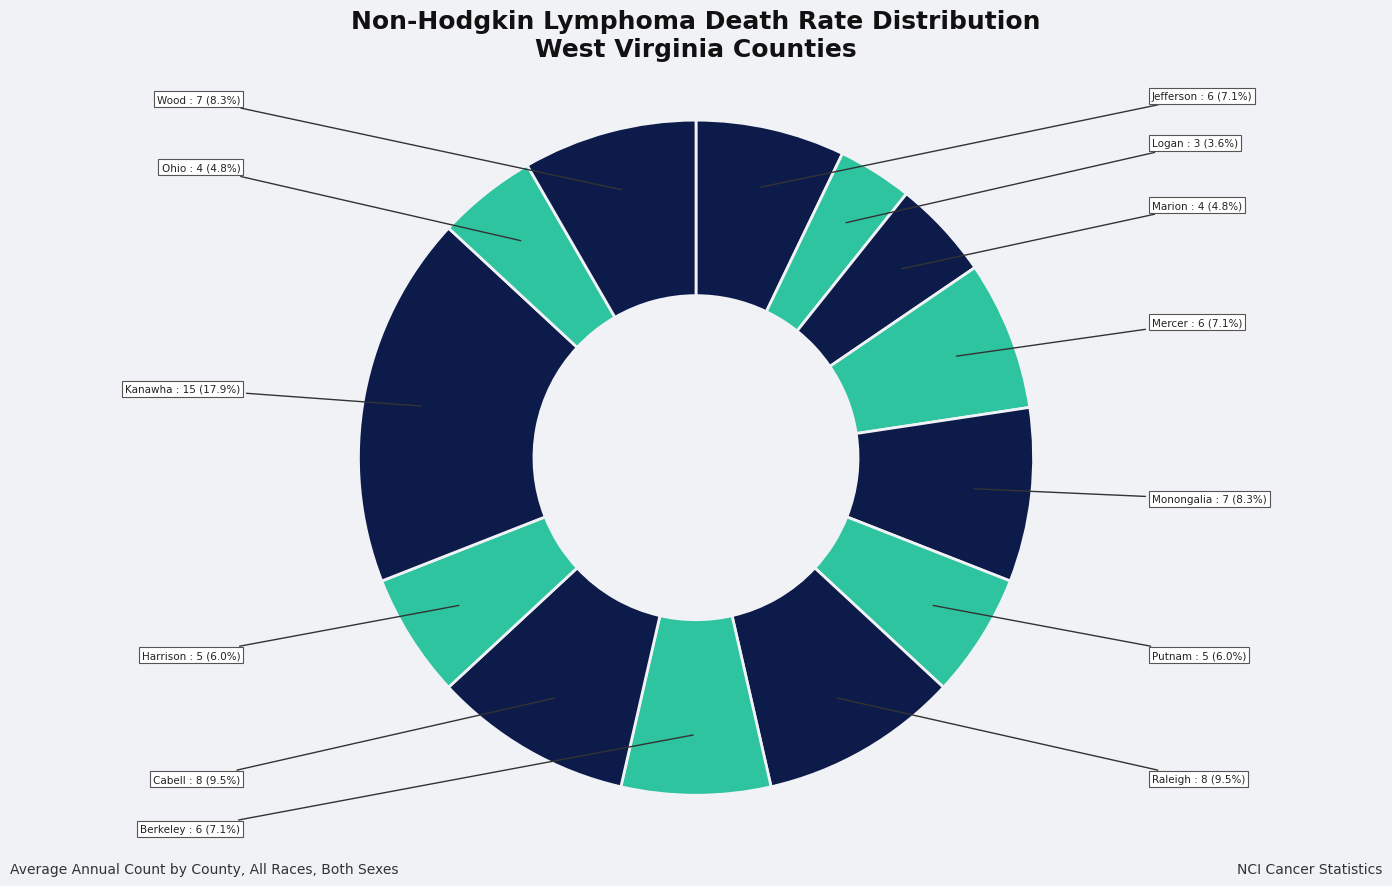

Rank the categories by value from lowest to highest.

Logan County, Marion County, Ohio County, Putnam County, Harrison County, Jefferson County, Mercer County, Berkeley County, Monongalia County, Wood County, Raleigh County, Cabell County, Kanawha County